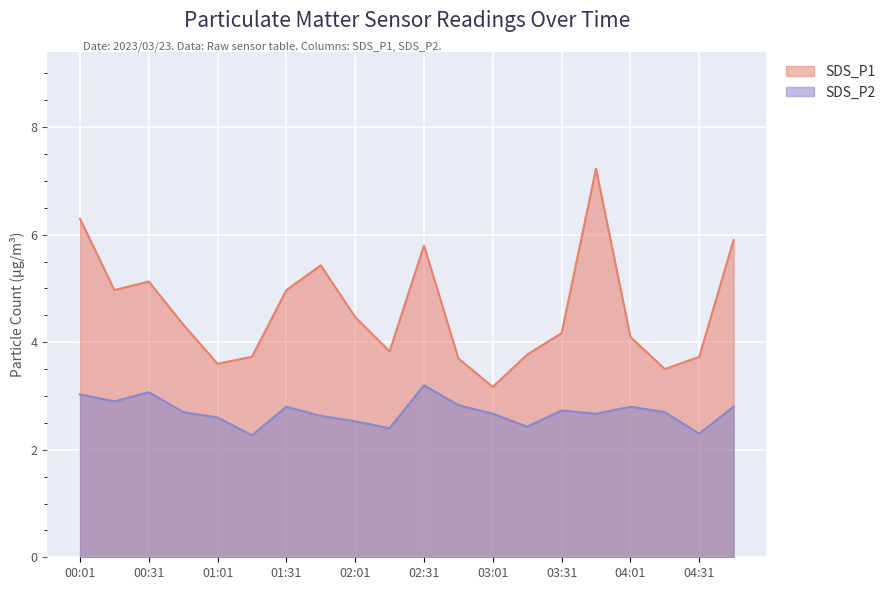

What is the label of the 8th point from the right?

03:01